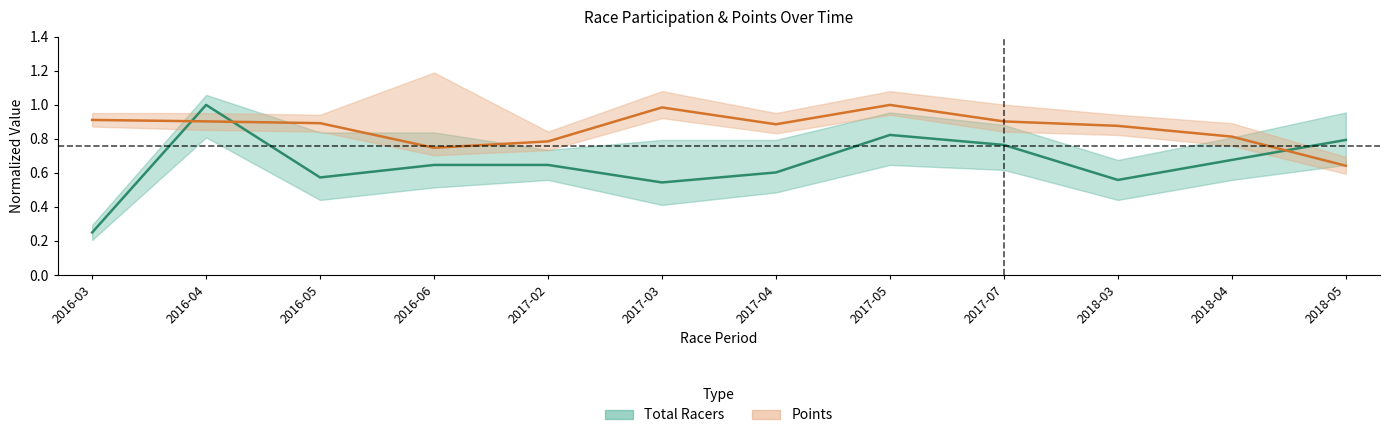

How many lines are shown in the chart?

2